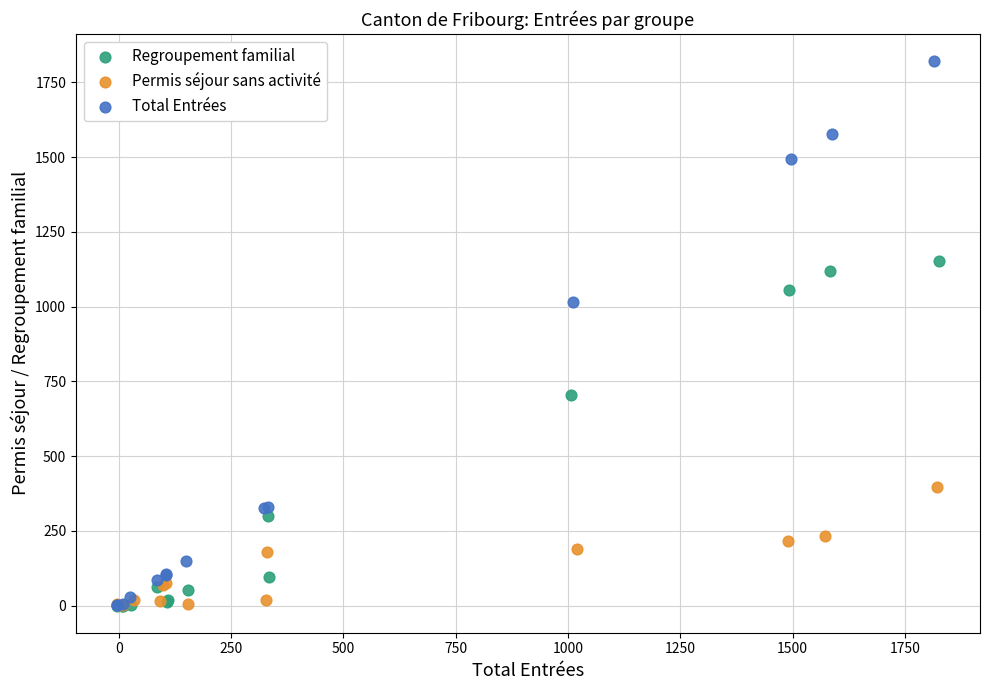

What are all the series names shown in the legend?

Regroupement familial, Permis séjour sans activité, Total Entrées